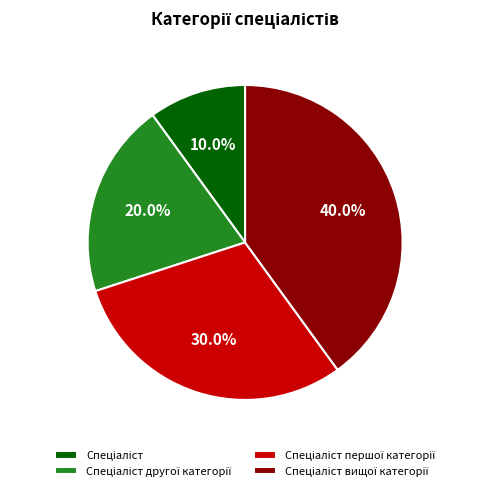

Does any single category account for the majority?

No